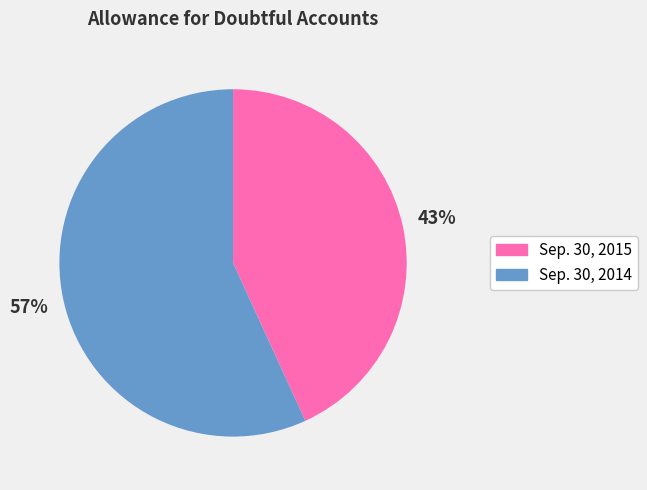

Which slice is the largest?

Sep. 30, 2014